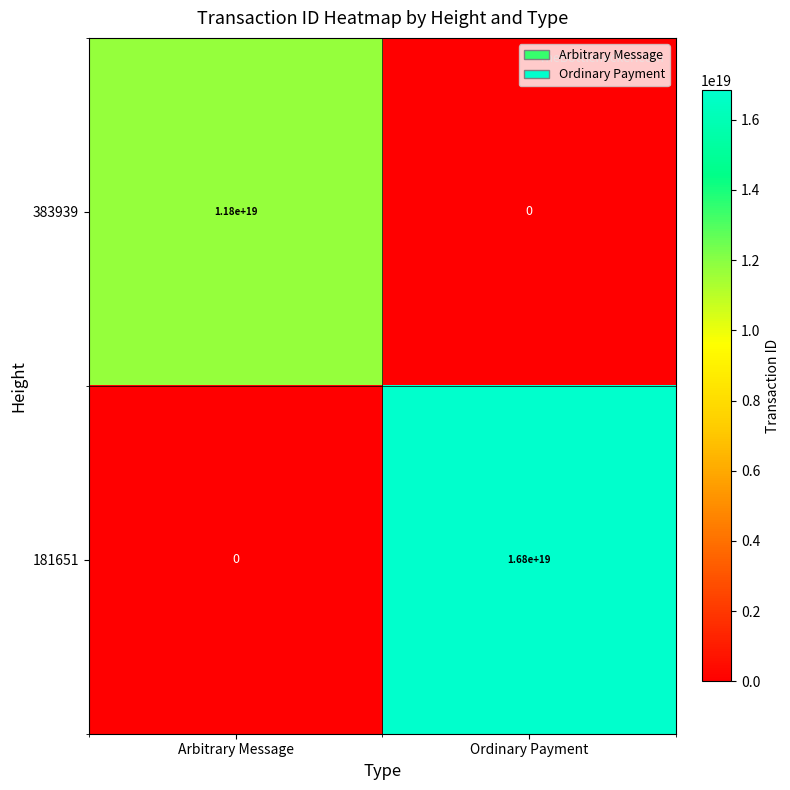

Where is 181651 nearest to the value 8400000000000000000?

Arbitrary Message